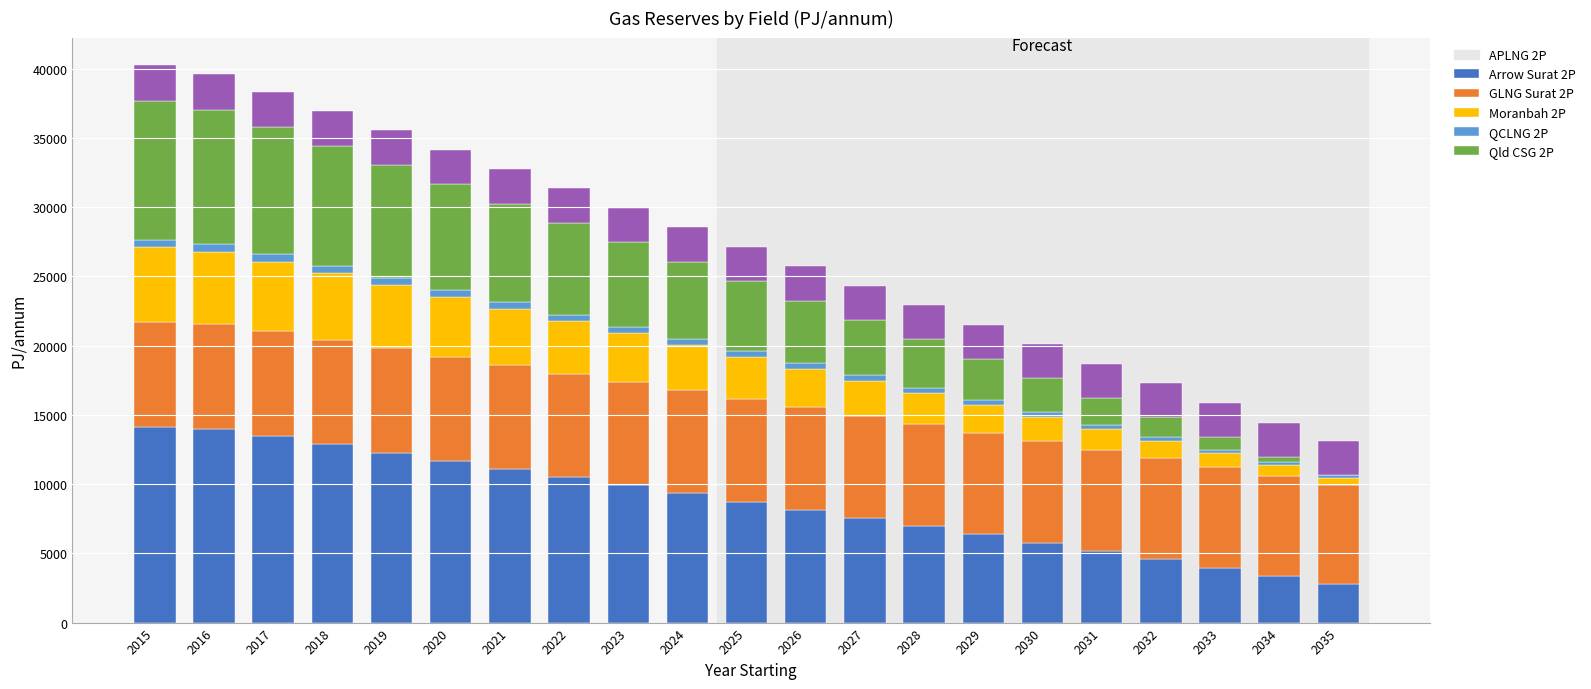

Are the bars horizontal?

No